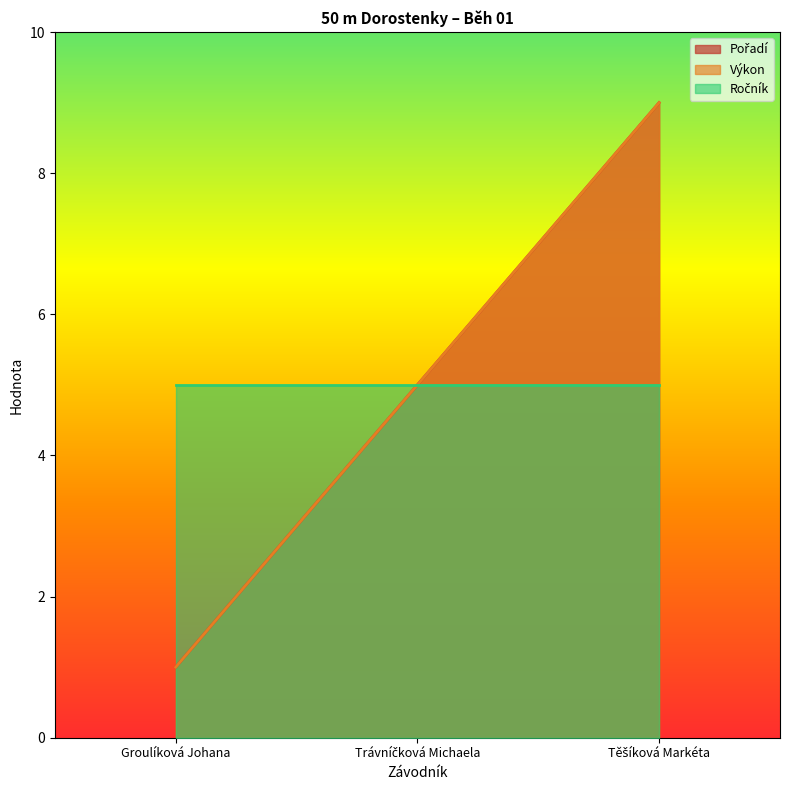

Between Groulíková Johana and Trávníčková Michaela, which is larger?

Trávníčková Michaela